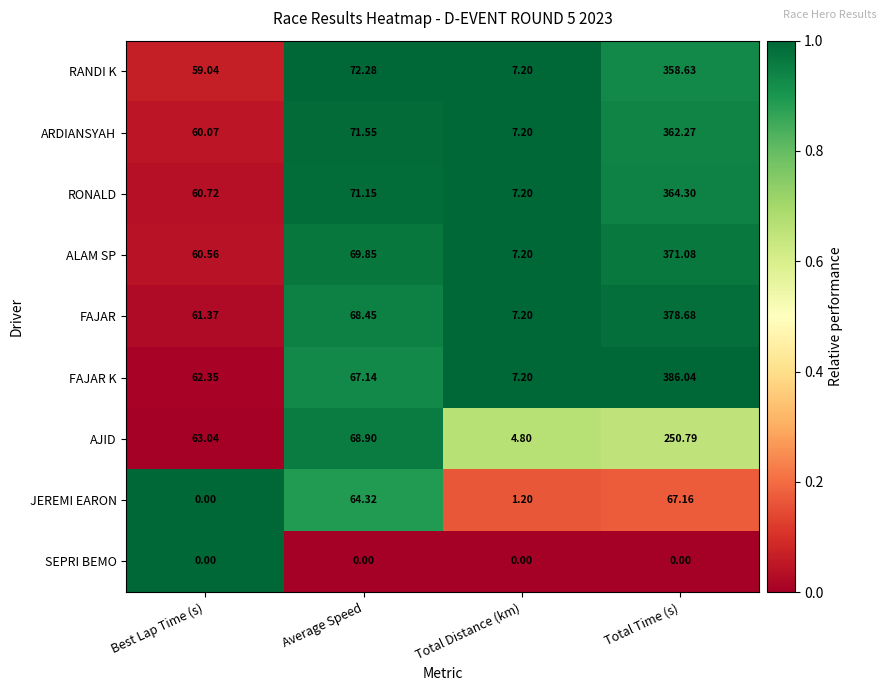

Which series has the largest total across all categories?

FAJAR K